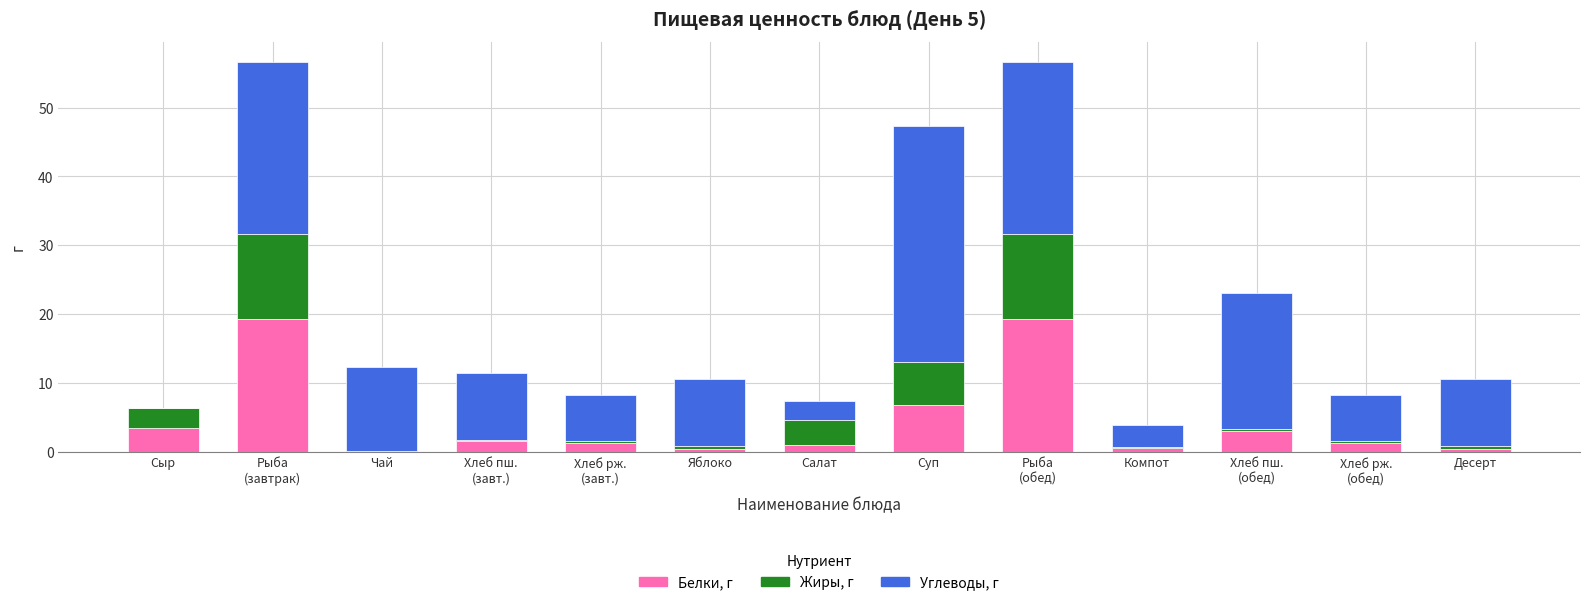

What is the maximum value for Белки, г?

19.3